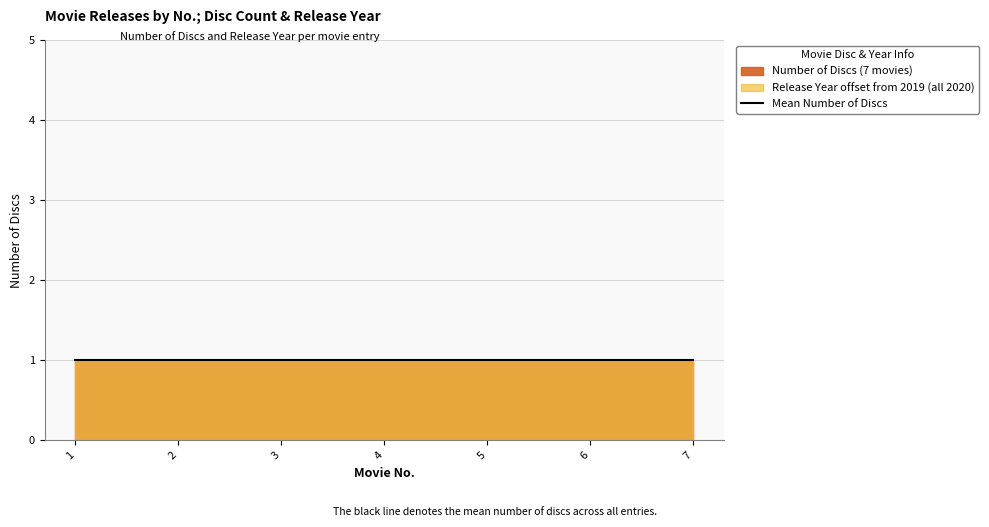

Between 1 and 5, which series saw the biggest shift?

Number of Discs